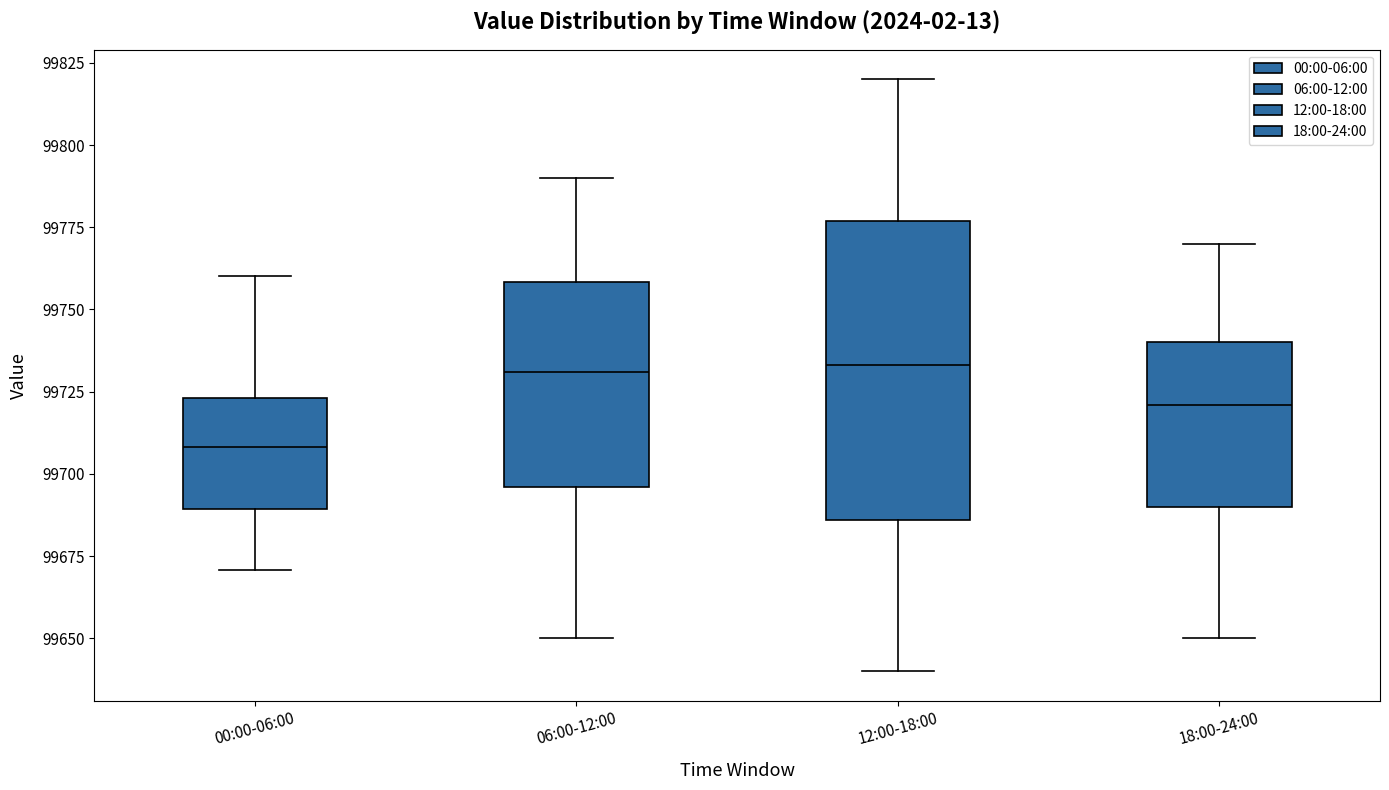

Reading left to right, transcribe this box plot: for each box, give where its median line is, the range the box spans, and where its two whiskers end, as read against the y-axis. The values are not printed on the chart, so give them approximately, as read against the axis.

00:00-06:00: median 99710, box 99690 to 99725, whiskers 99670 to 99760
06:00-12:00: median 99730, box 99695 to 99760, whiskers 99650 to 99790
12:00-18:00: median 99735, box 99685 to 99775, whiskers 99640 to 99820
18:00-24:00: median 99720, box 99690 to 99740, whiskers 99650 to 99770